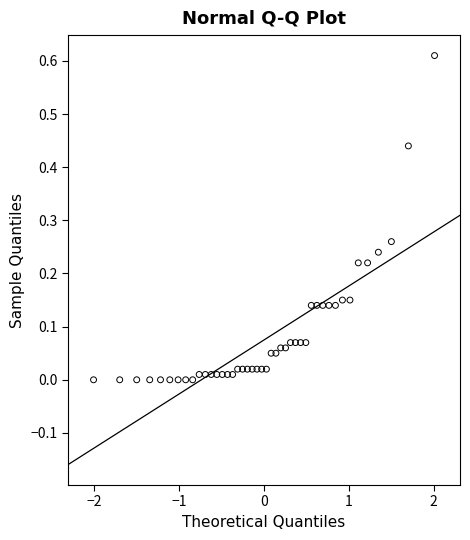

What is the range of X values (max minus min)?

4.0